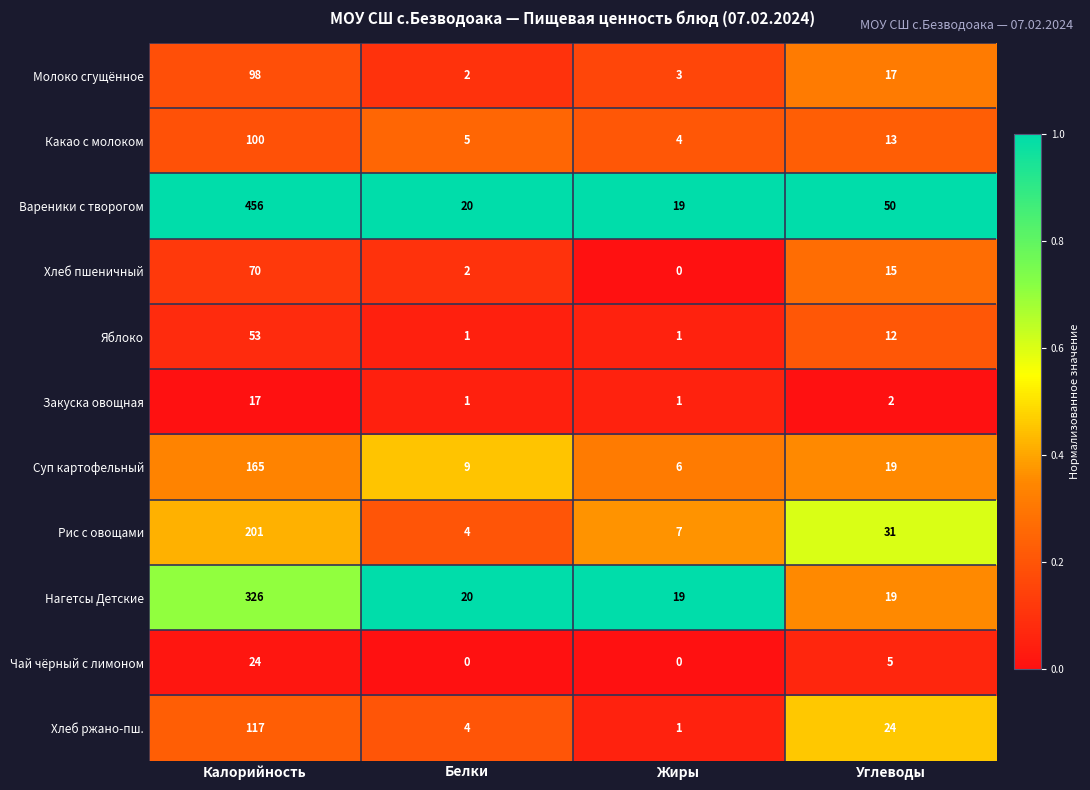

The value of Вареники с творогом at Белки is 20. True or false?

True